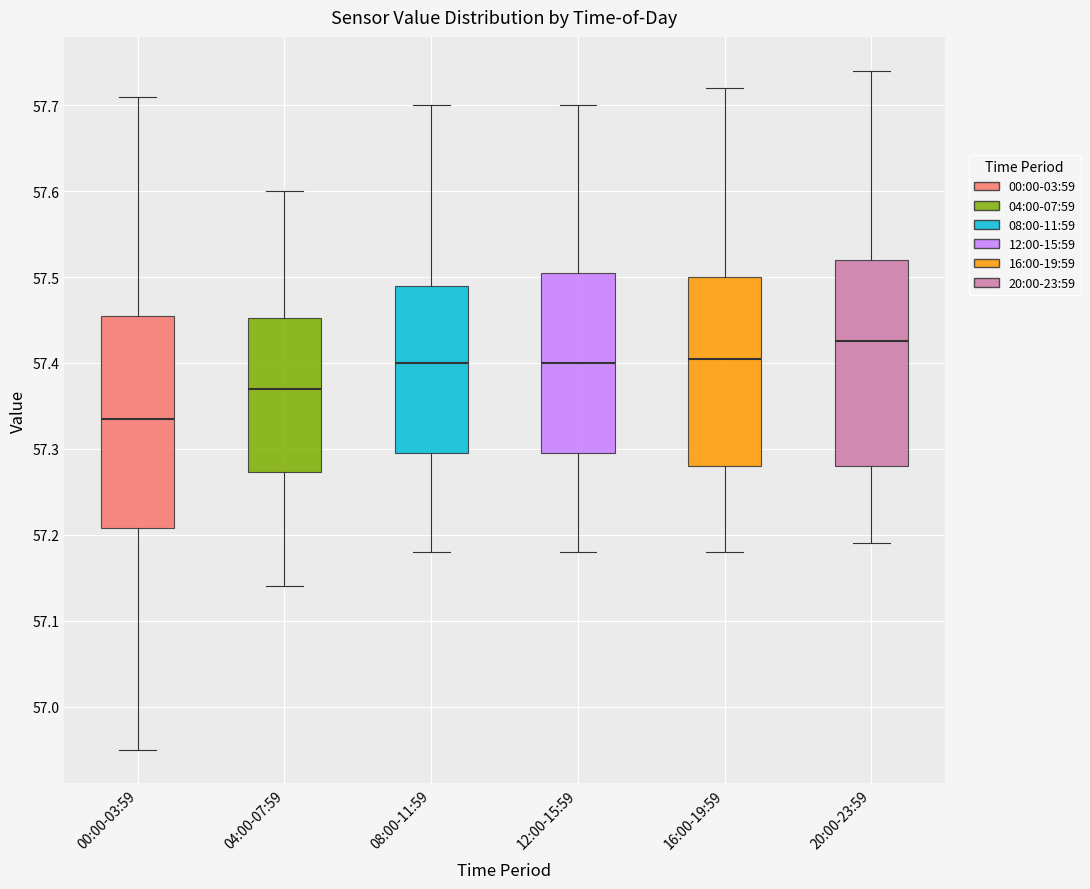

Where does the median line of the box for 00:00-03:59 sit on the y-axis? The values are not printed on the chart, so give them approximately, as read against the axis.

57.34